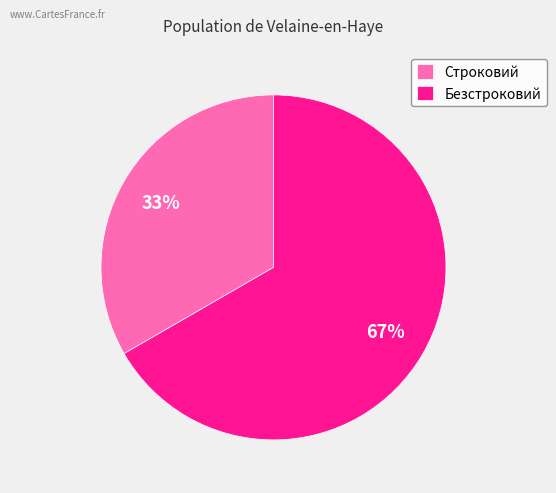

Does any single category account for the majority?

Yes